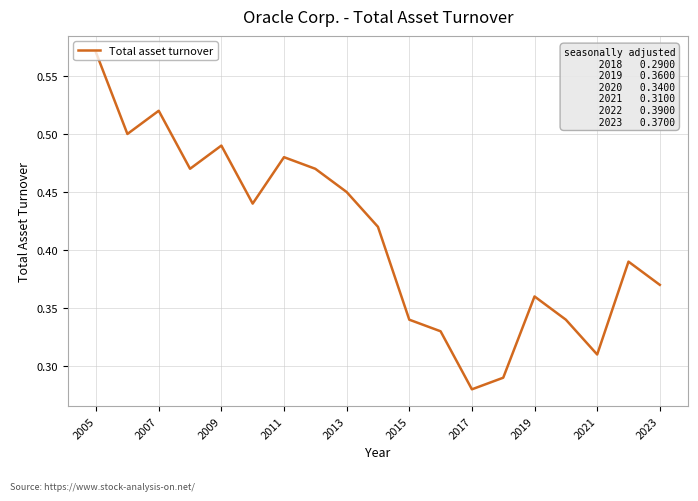

At which label is the value closest to 0?

2017